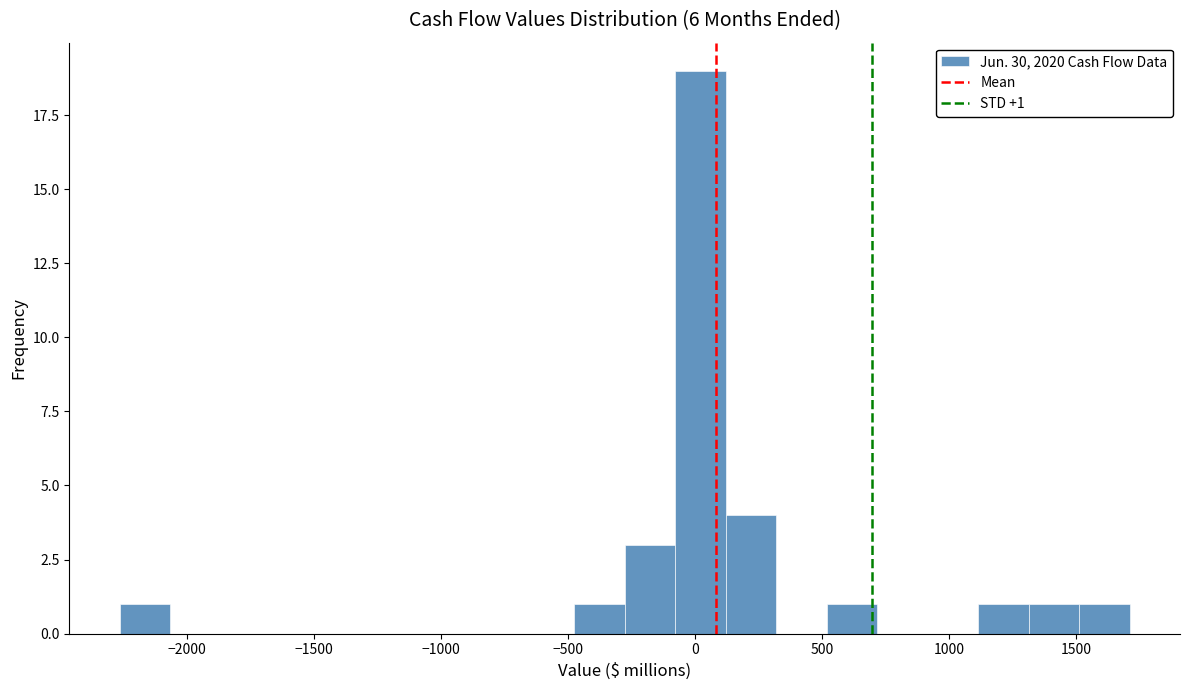

Around what value on the x-axis is the tallest bar? Give the approximate position of its centre, as read against the axis.

0